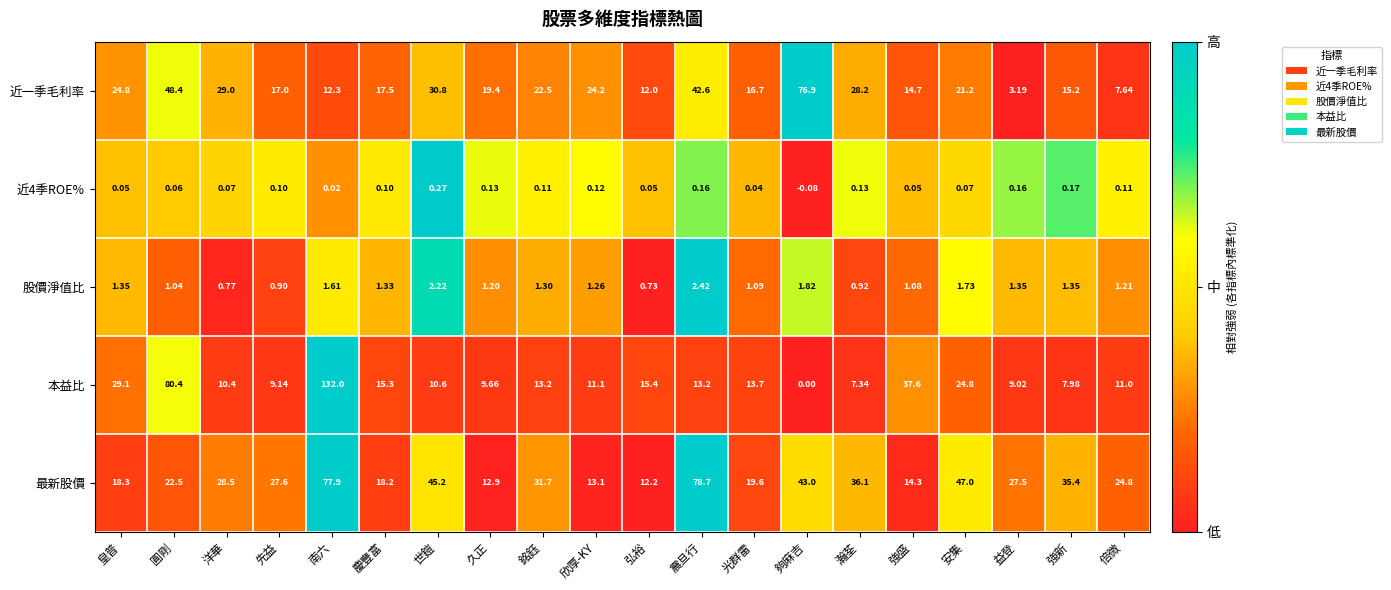

Which series changed the most between 欣厚-KY and 強新?

最新股價